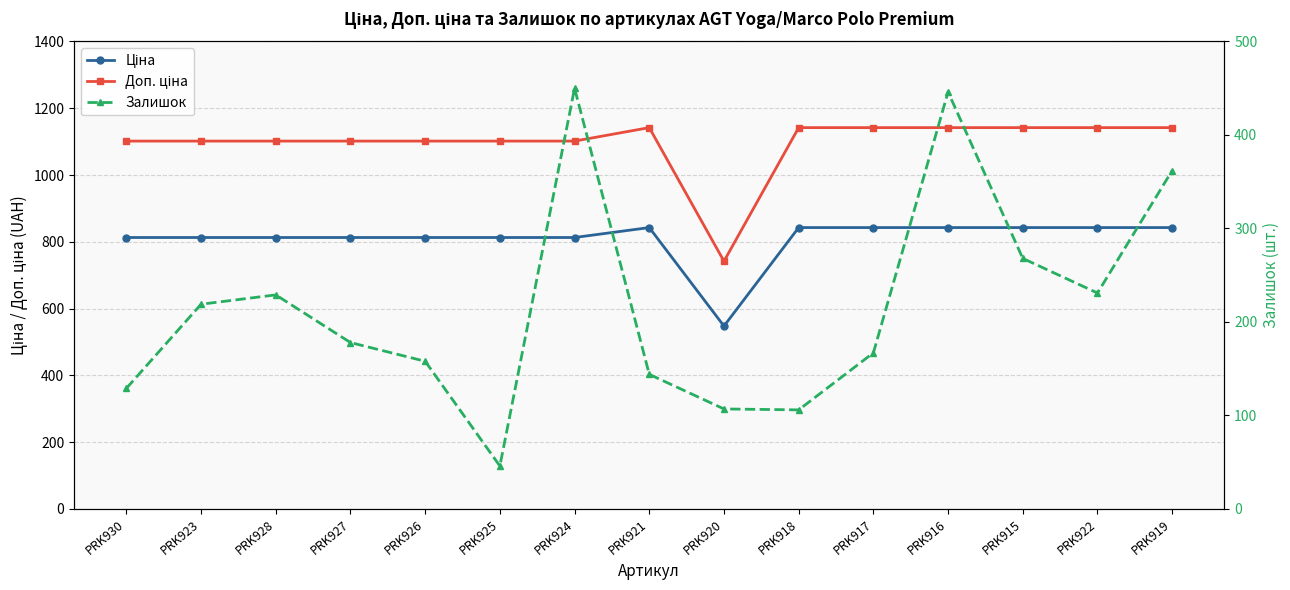

At which category is the sum across all series the highest?

PRK916